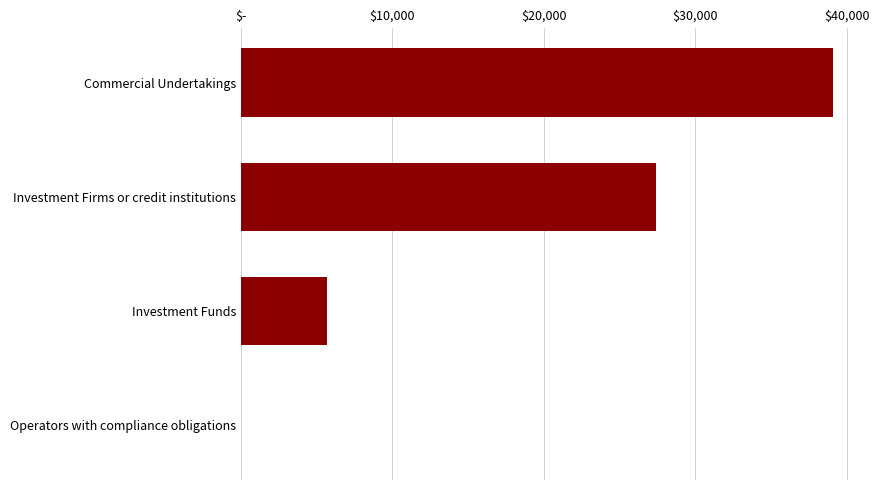

Which category has the highest value across all series?

Commercial Undertakings